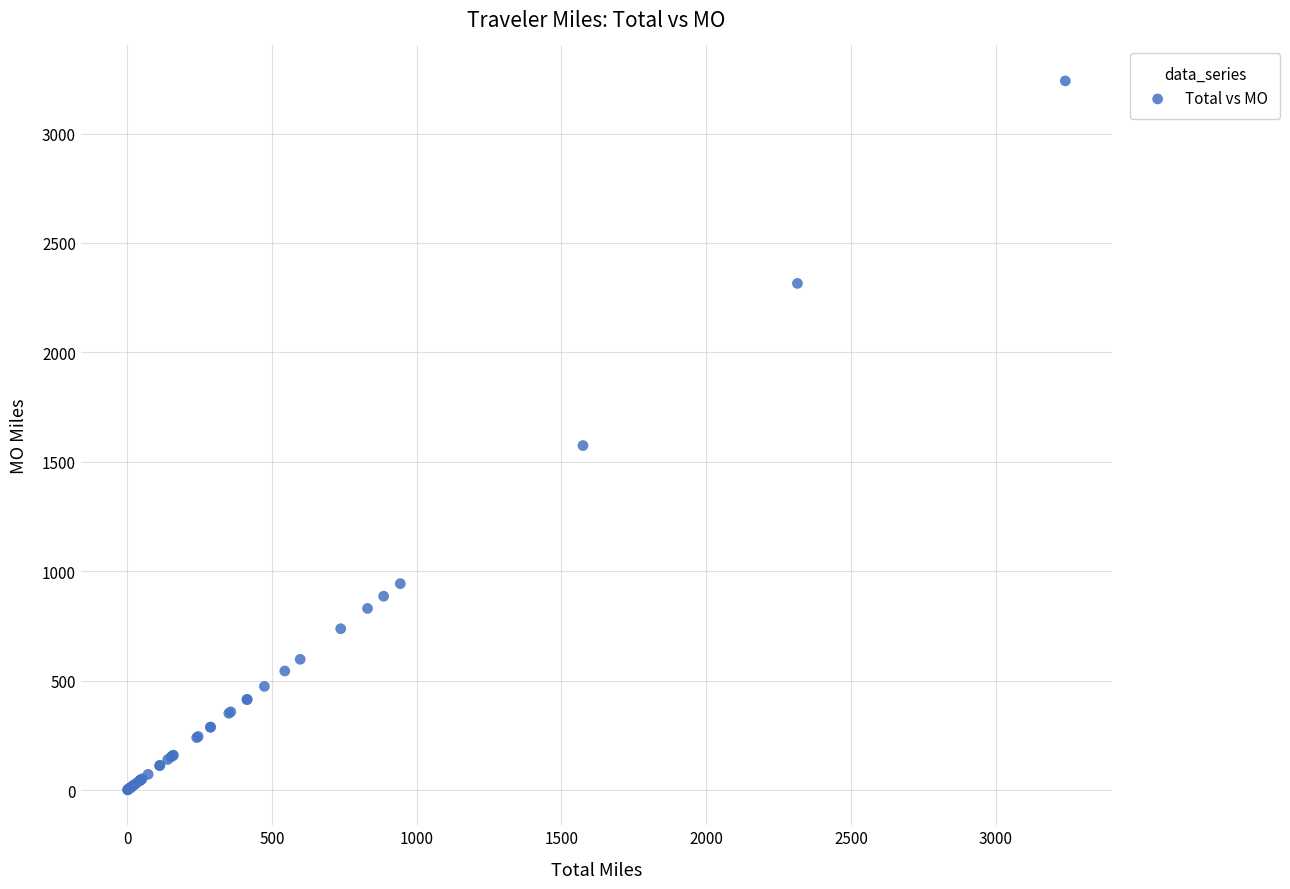

What Y value in the scatter plot is closest to 1621?

1574.6